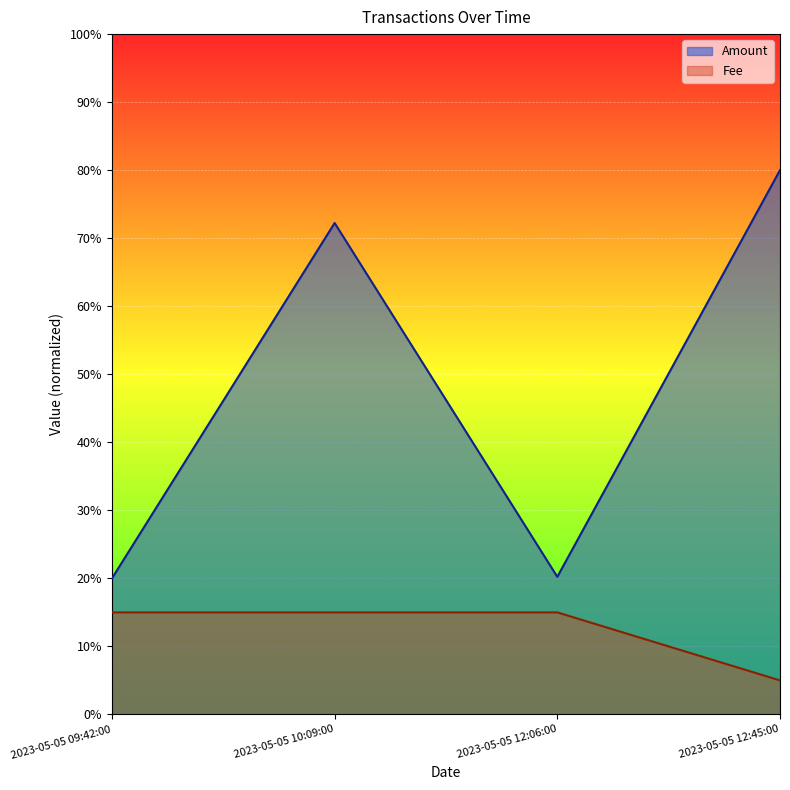

What is the minimum value for Amount?

20.0